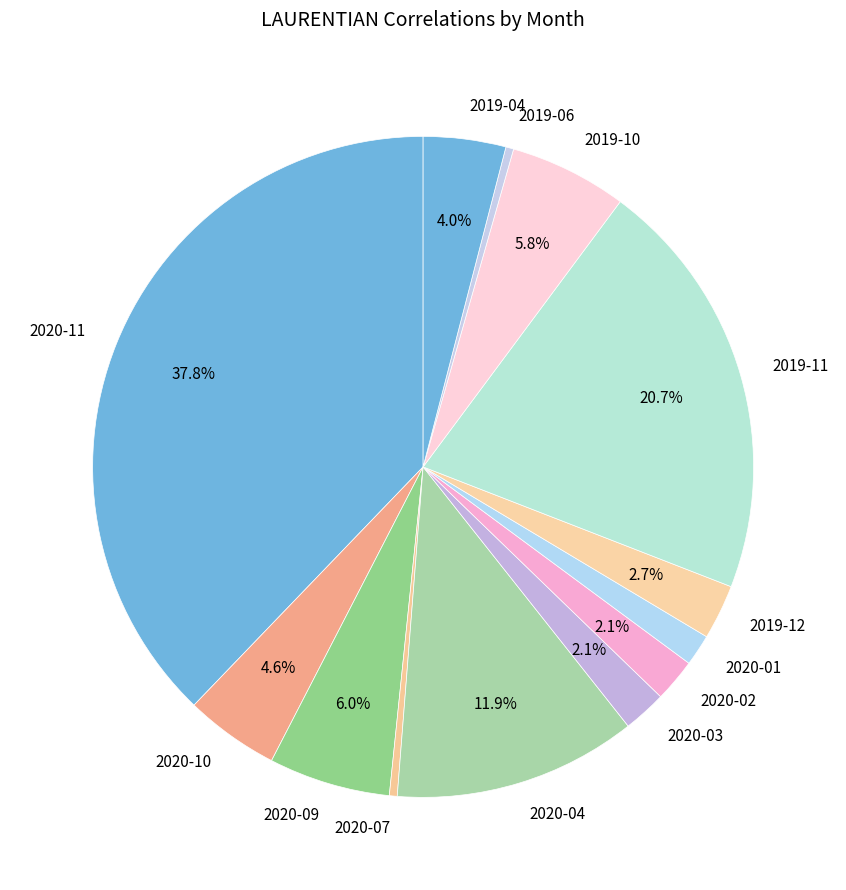

Does 2019-11 account for over 50% of the chart?

No